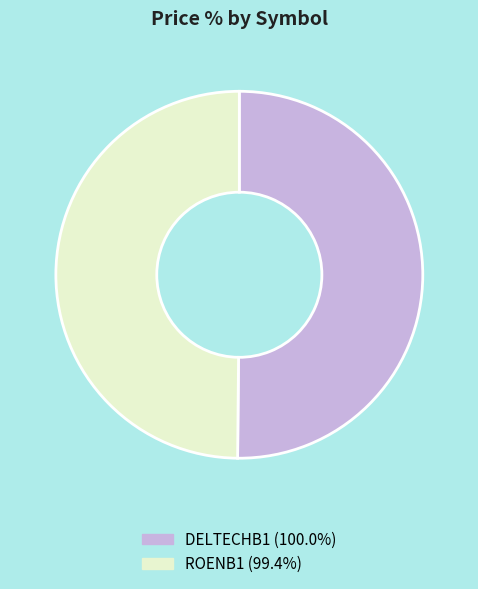

Approximately how many times larger is the value at ROENB1 (99.4%) compared to DELTECHB1 (100.0%)?

1.0